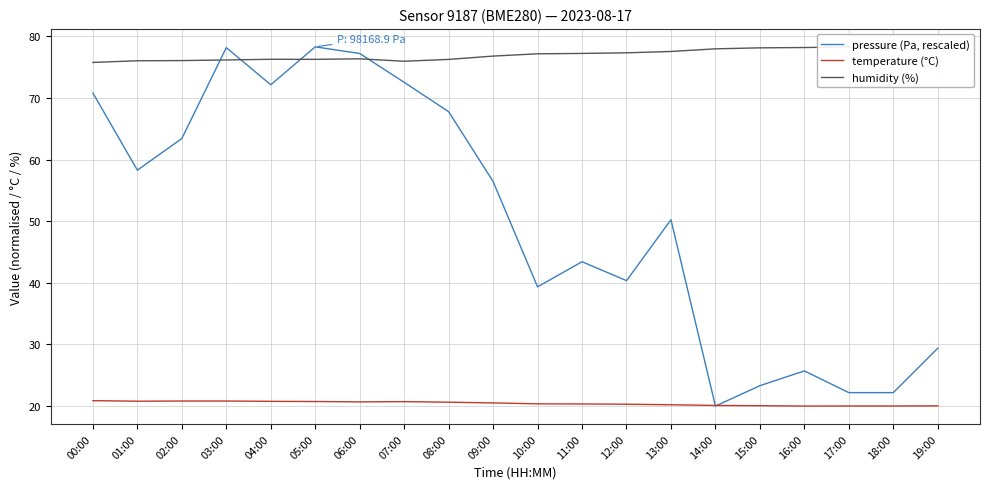

Which has a higher value, 19:00 or 14:00?

19:00